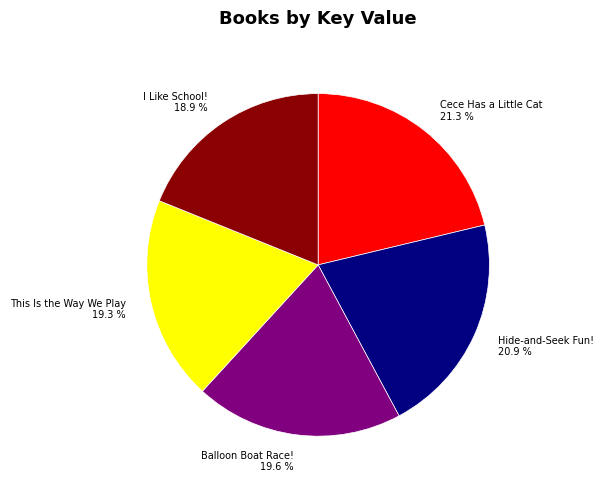

Between I Like School! 18.9 % and Hide-and-Seek Fun! 20.9 %, which is larger?

Hide-and-Seek Fun! 20.9 %